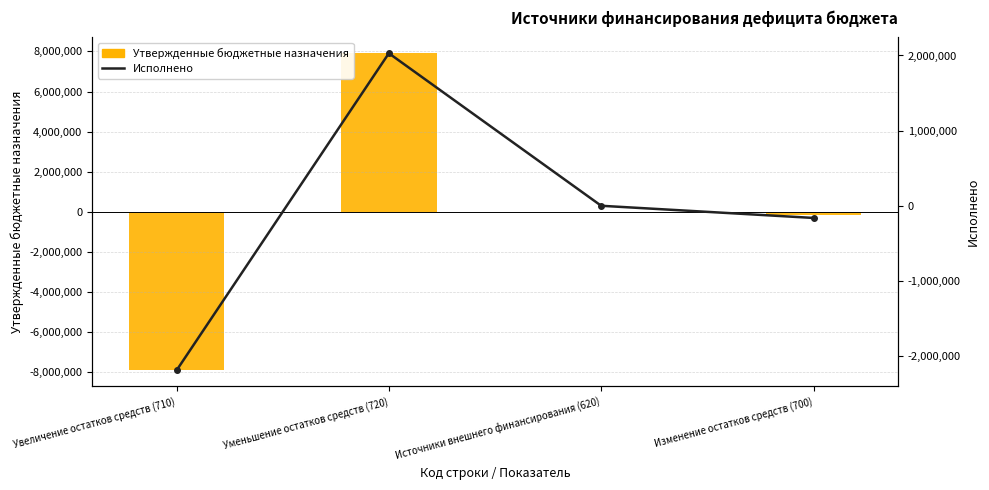

Is the value of Исполнено at Изменение остатков средств (700) greater than the value of Утвержденные бюджетные назначения at Увеличение остатков средств (710)?

Yes